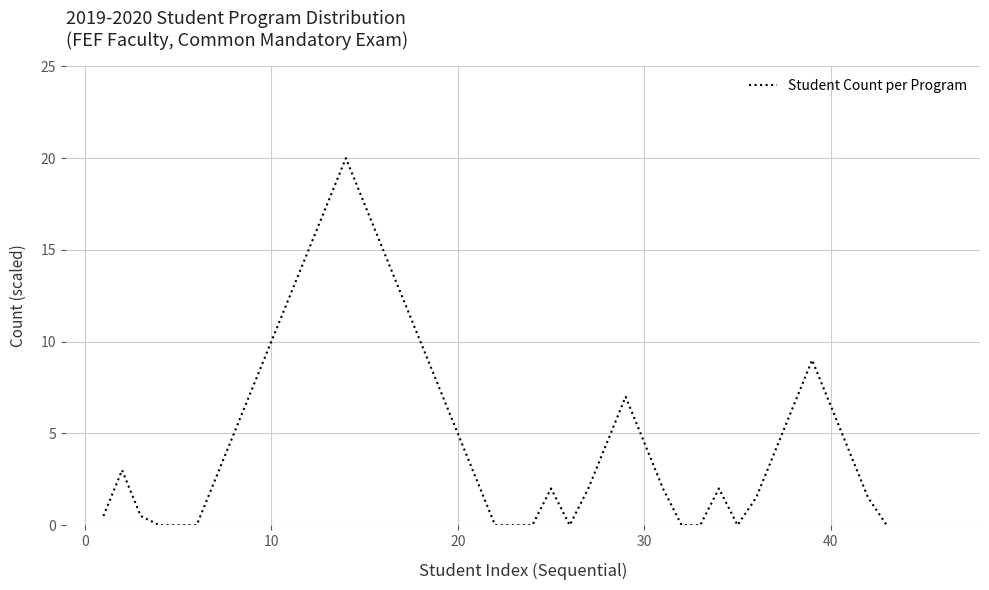

What is the difference between the maximum and minimum values?

20.0